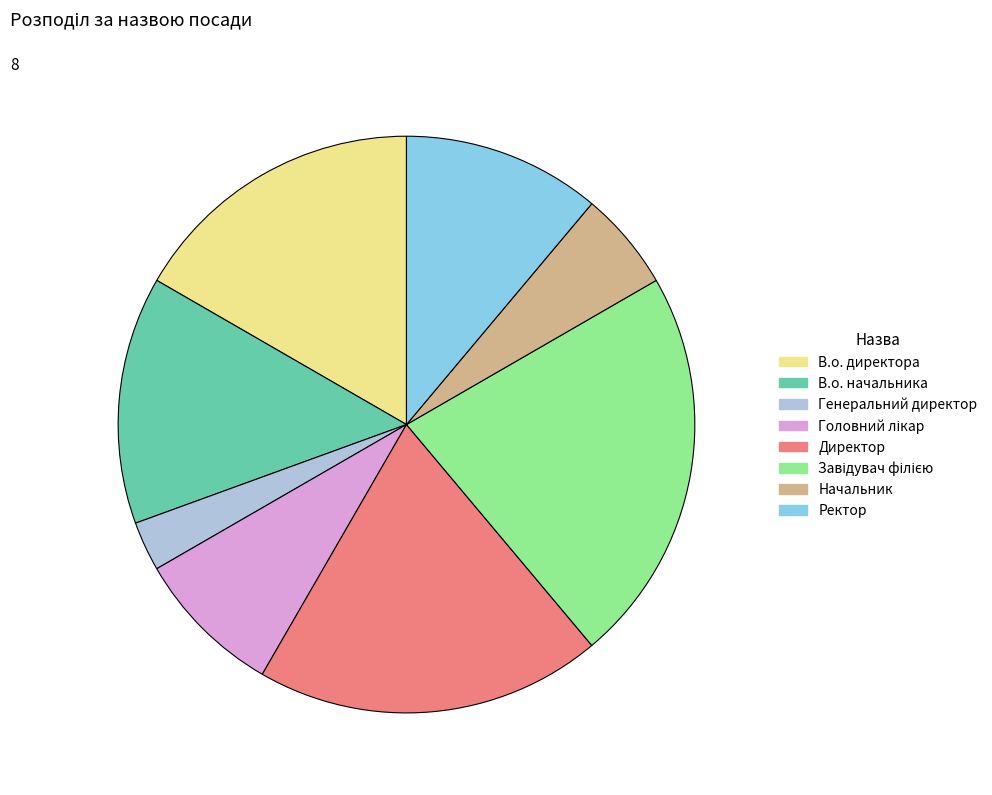

Between В.о. директора and Директор, which is larger?

Директор